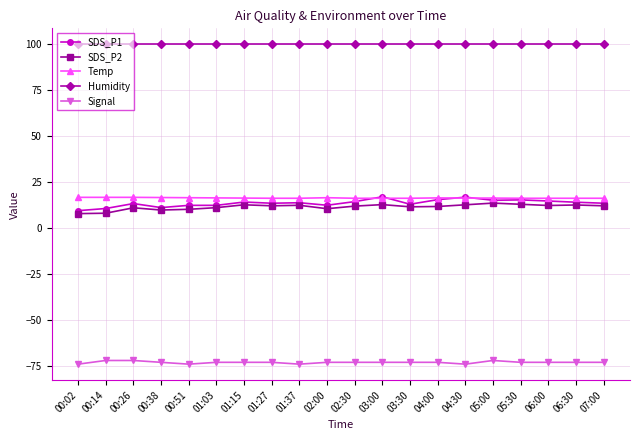

What is the spread (max minus min) of values at 00:51?

173.9